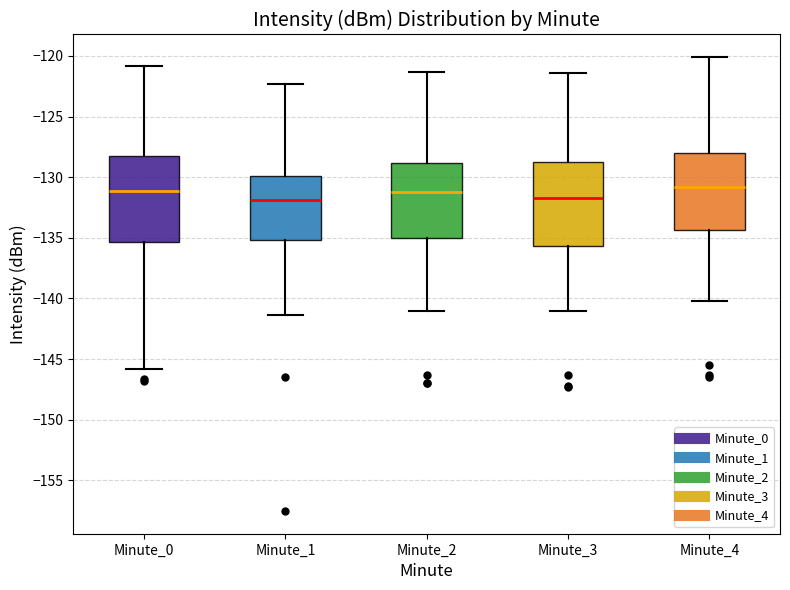

Where is the lower edge of the box for Minute_1 on the y-axis? The values are not printed on the chart, so give them approximately, as read against the axis.

-135.0